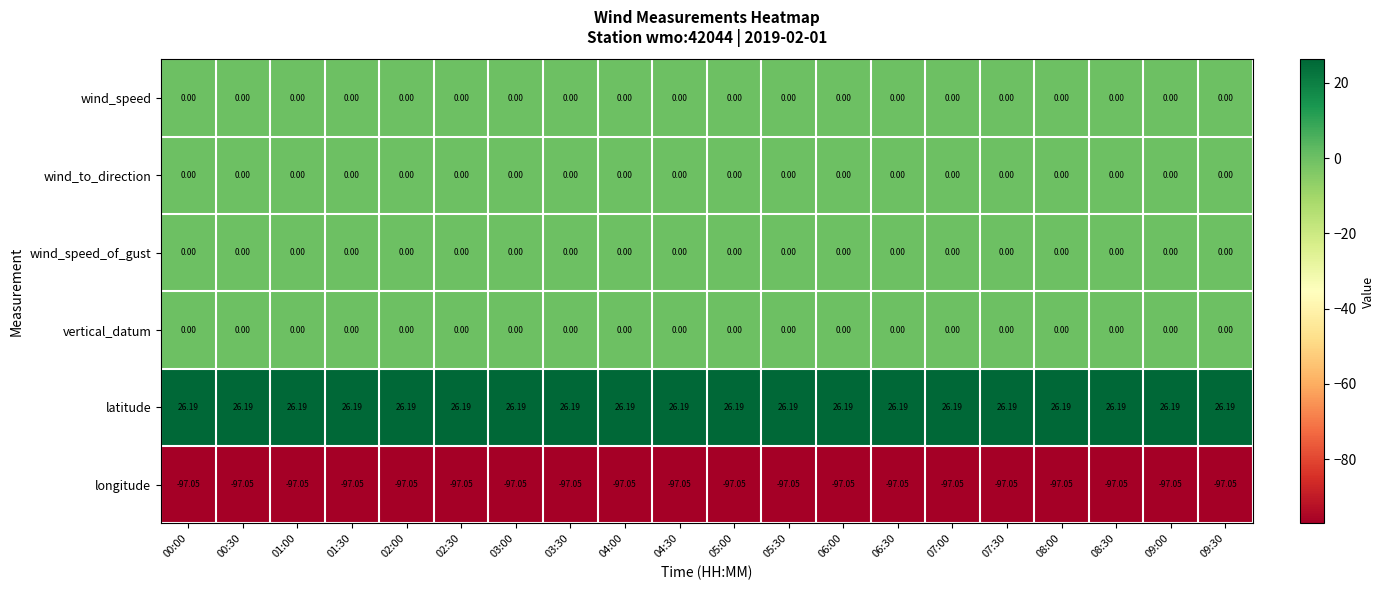

How many series are shown in this chart?

6